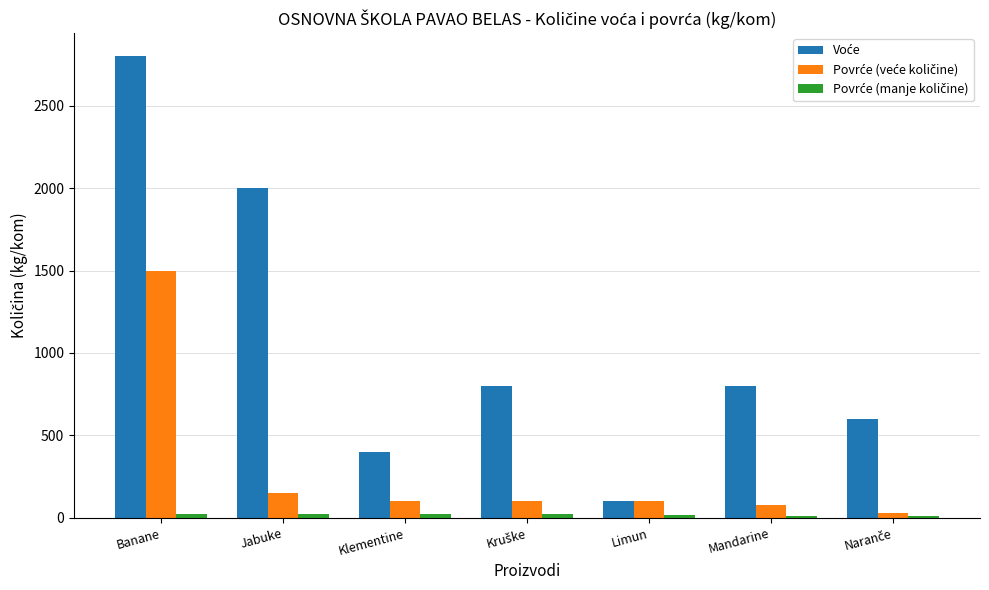

The value of Voće at Mandarine is 362. True or false?

False